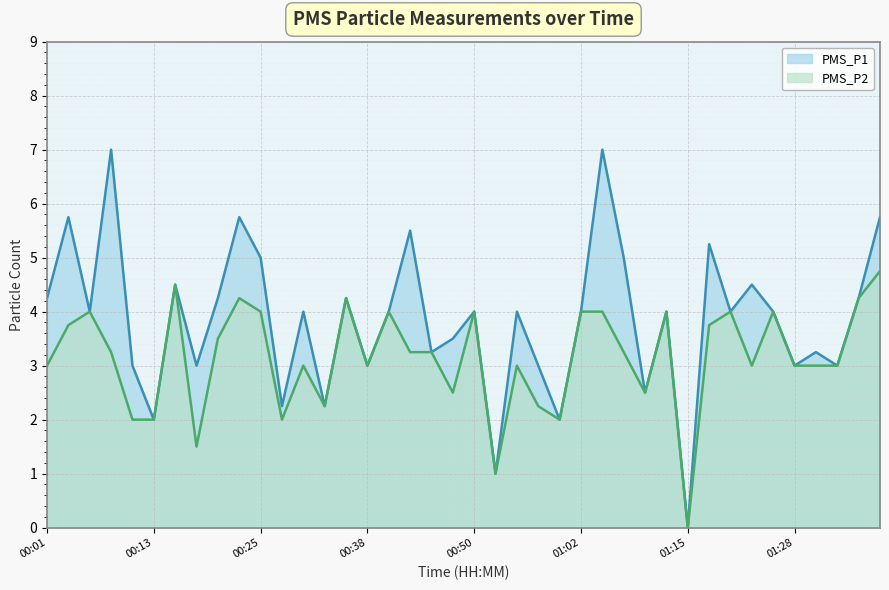

At which category does the chart reach its peak across all series?

00:08